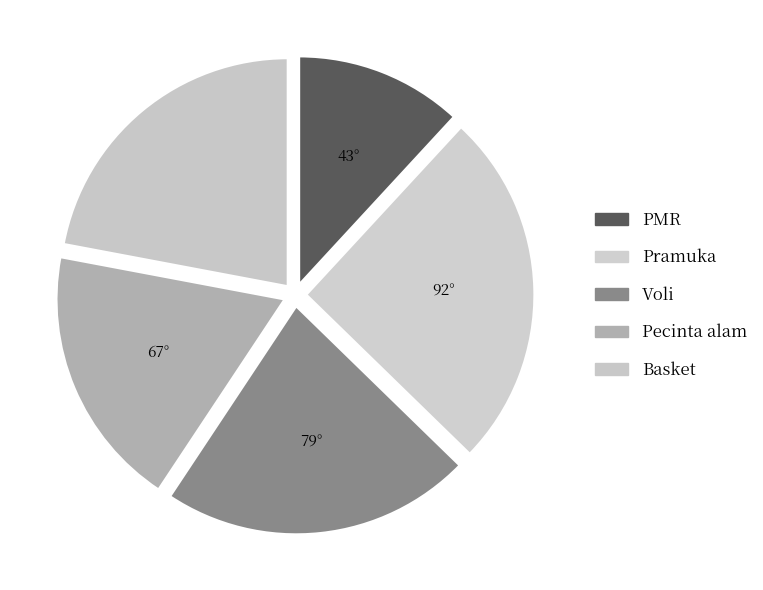

Count the number of slices in the pie.

5